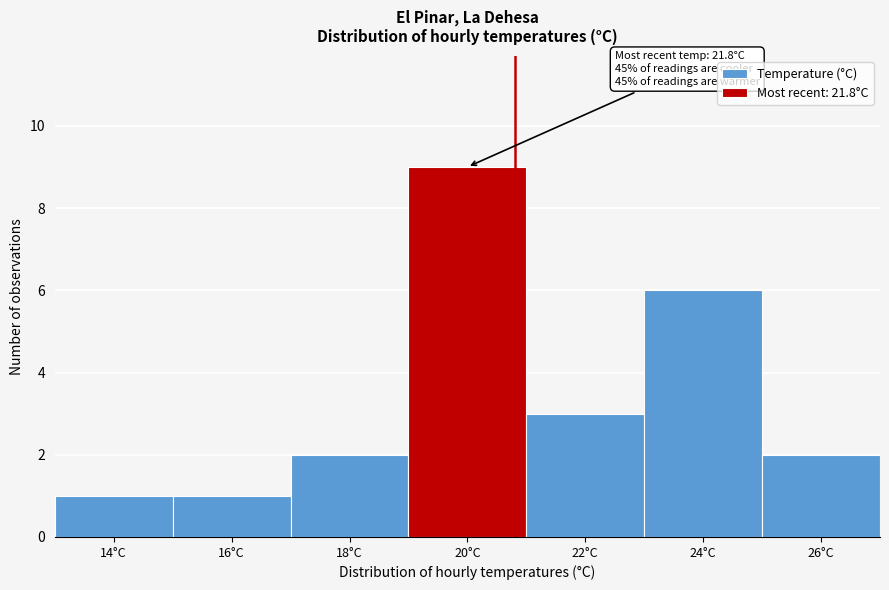

Reading left to right, list all the values displayed in this chart.

14°C=1	16°C=1	18°C=2	20°C=9	22°C=3	24°C=6	26°C=2